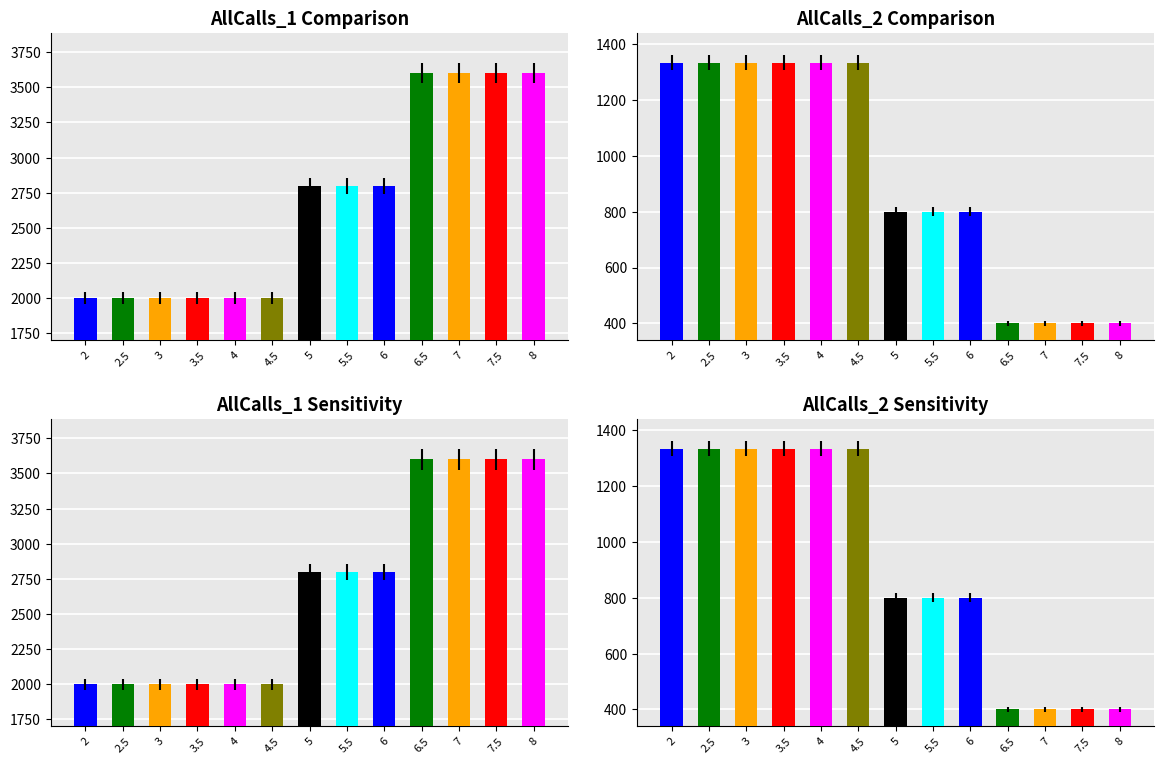

Reading left to right, extract all data points from this chart.

AllCalls_1: 2000.0	2000.0	2000.0	2000.0	2000.0	2000.0	2800.0	2800.0	2800.0	3600.0	3600.0	3600.0	3600.0
AllCalls_2: 1333.3	1333.3	1333.3	1333.3	1333.3	1333.3	800.0	800.0	800.0	400.0	400.0	400.0	400.0